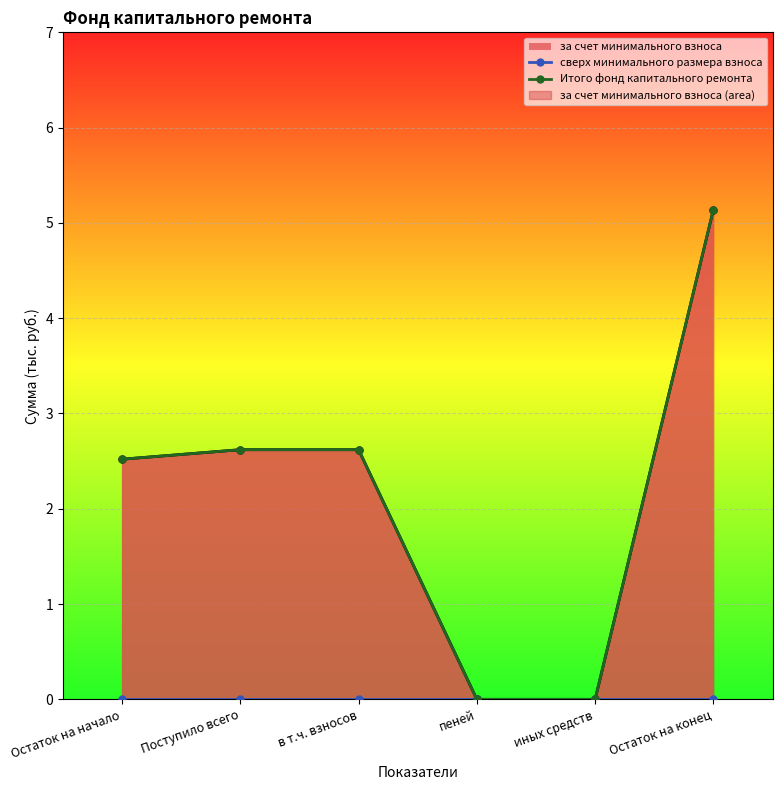

The value of сверх минимального размера взноса at в т.ч. взносов is 0.0. True or false?

True